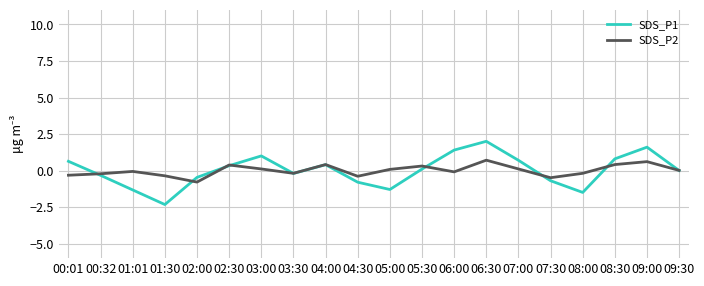

What is the total value across all series at 04:00?

0.8